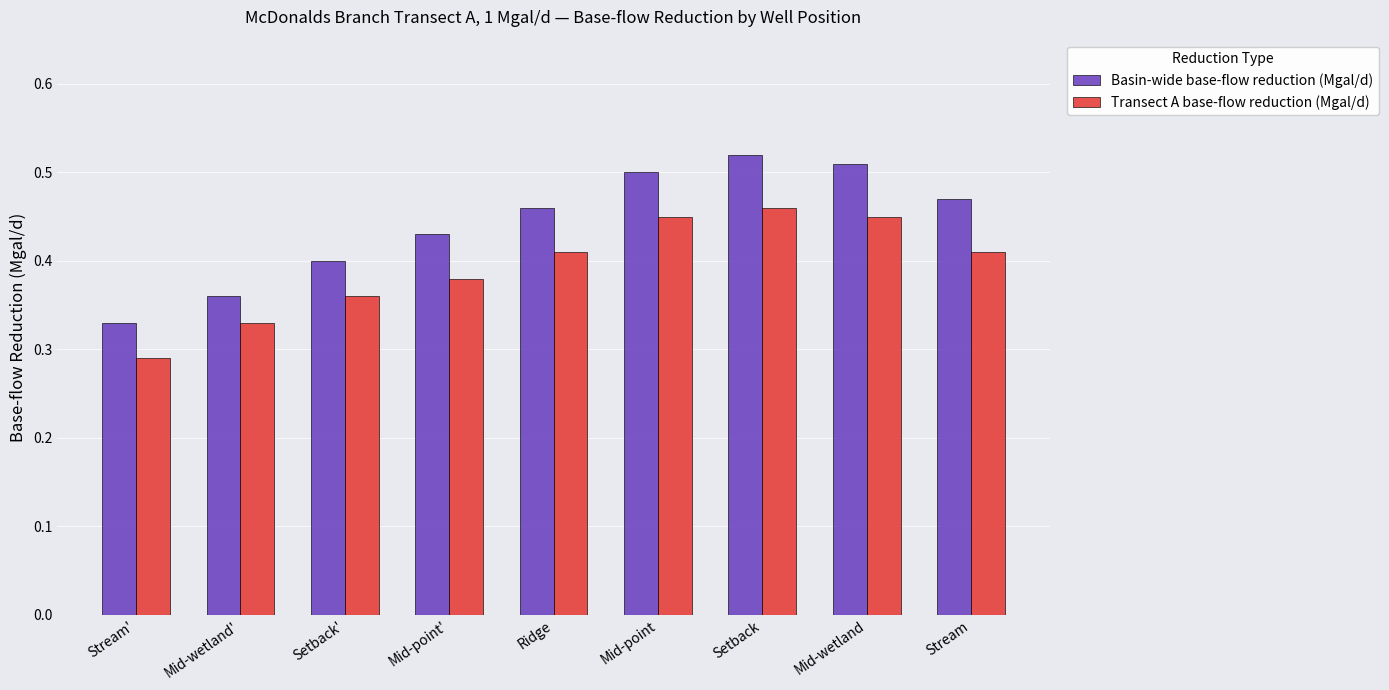

Are the bars grouped side by side (vs. stacked)?

Yes